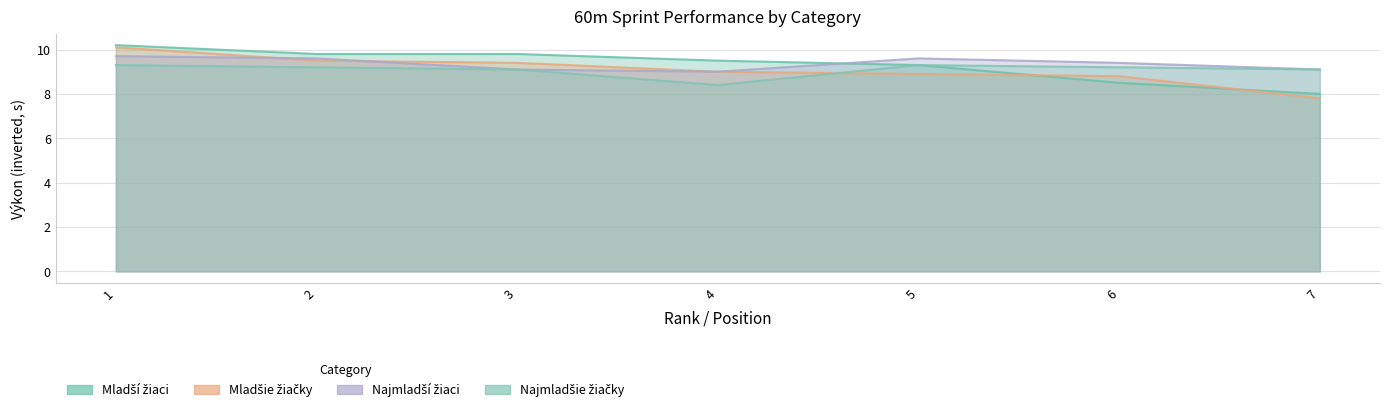

How many interior local peaks does the Najmladší žiaci series have?

1